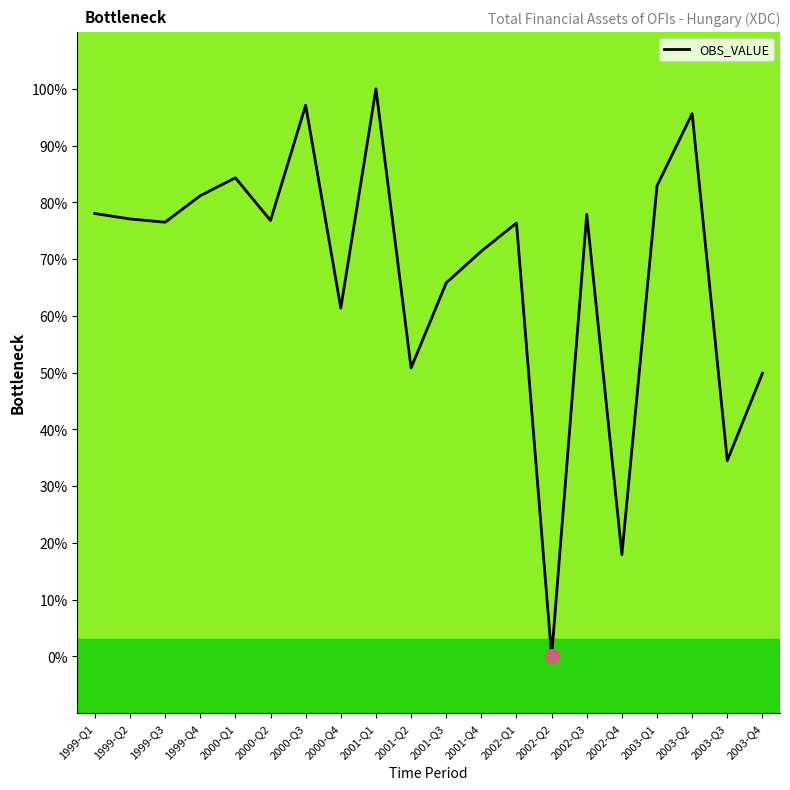

Is it true that the value at 1999-Q4 is 81.2?

True